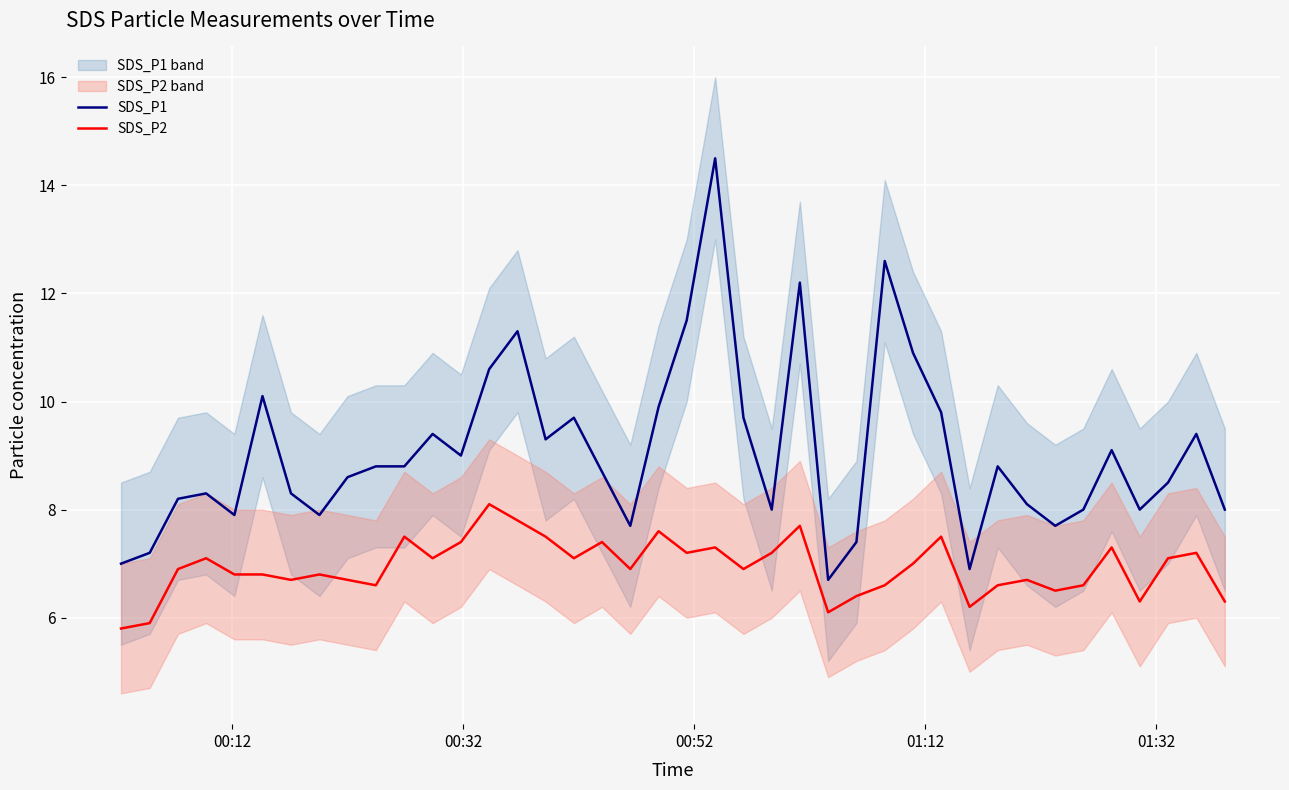

How many interior local valleys does the SDS_P1 series have?

10